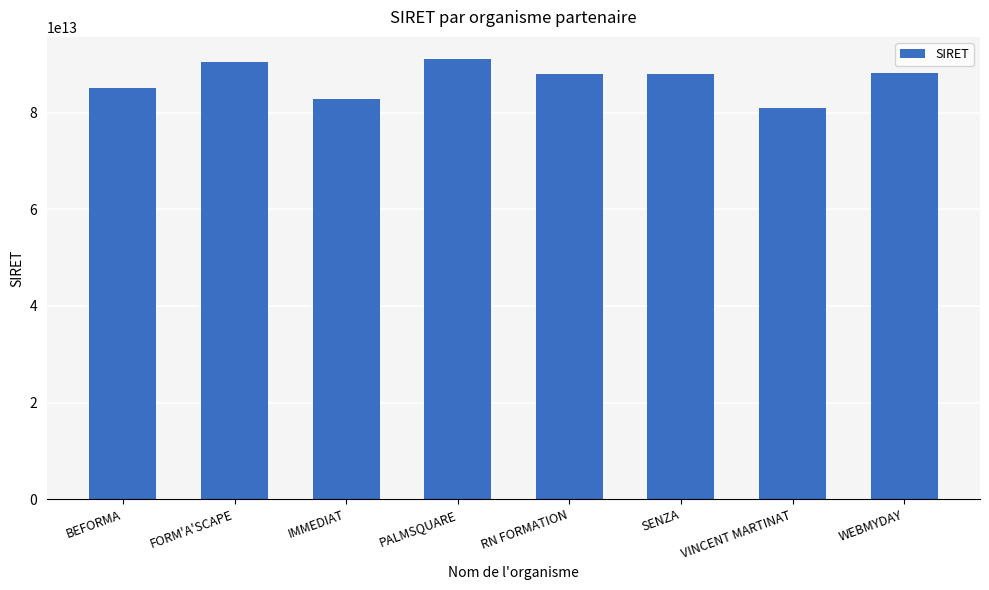

Are the bars grouped side by side (vs. stacked)?

No